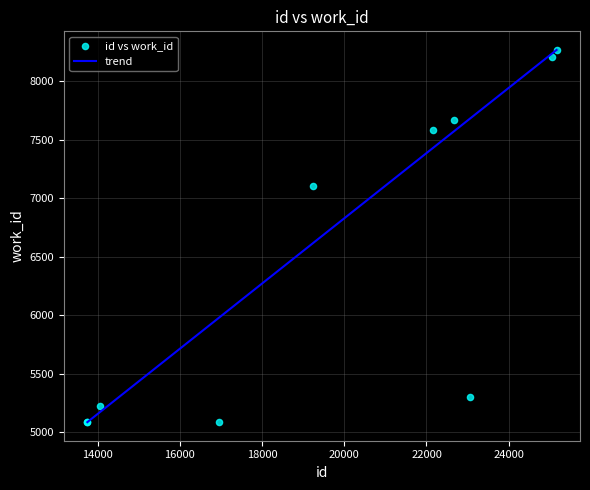

What Y value in the scatter plot is closest to 6678?

7106